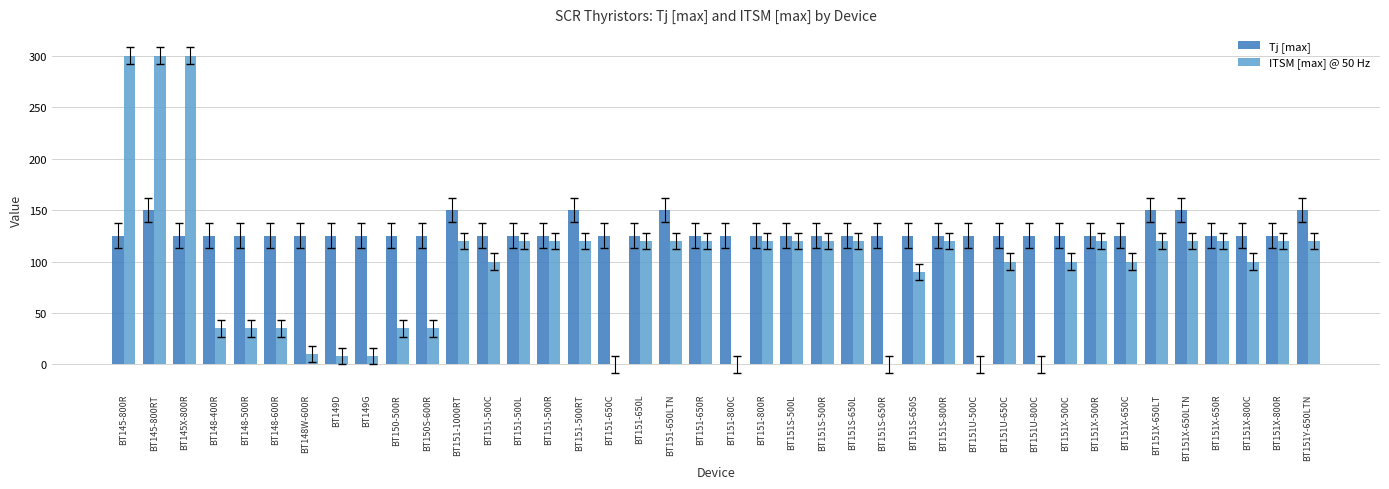

At which category is the sum across all series the highest?

BT145-800RT